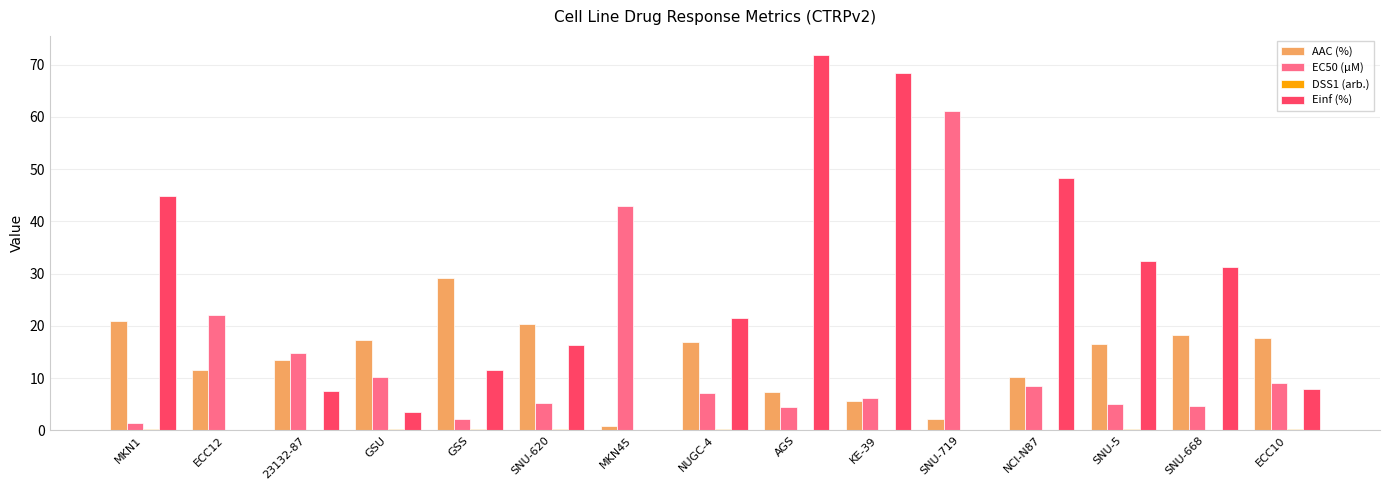

Are the bars grouped side by side (vs. stacked)?

Yes